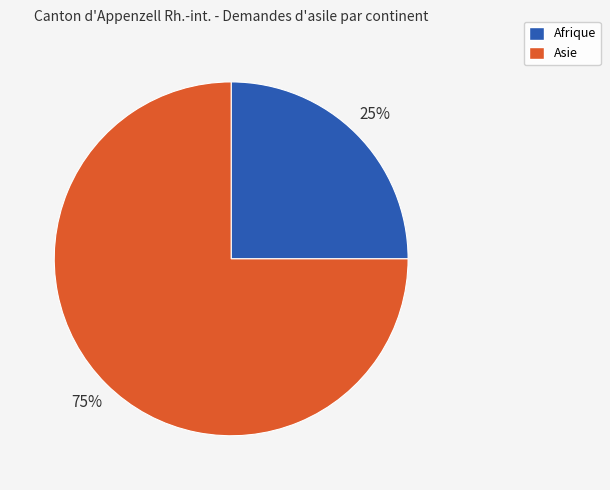

To the nearest percent, what is the average slice percentage?

50%